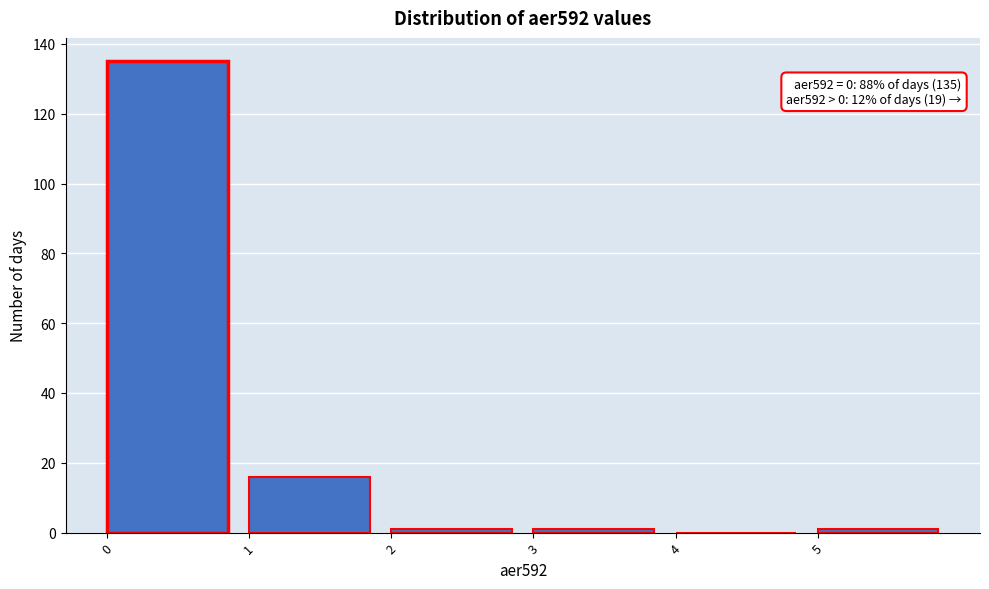

Over which range of the x-axis is the bar tallest?

0 to 1